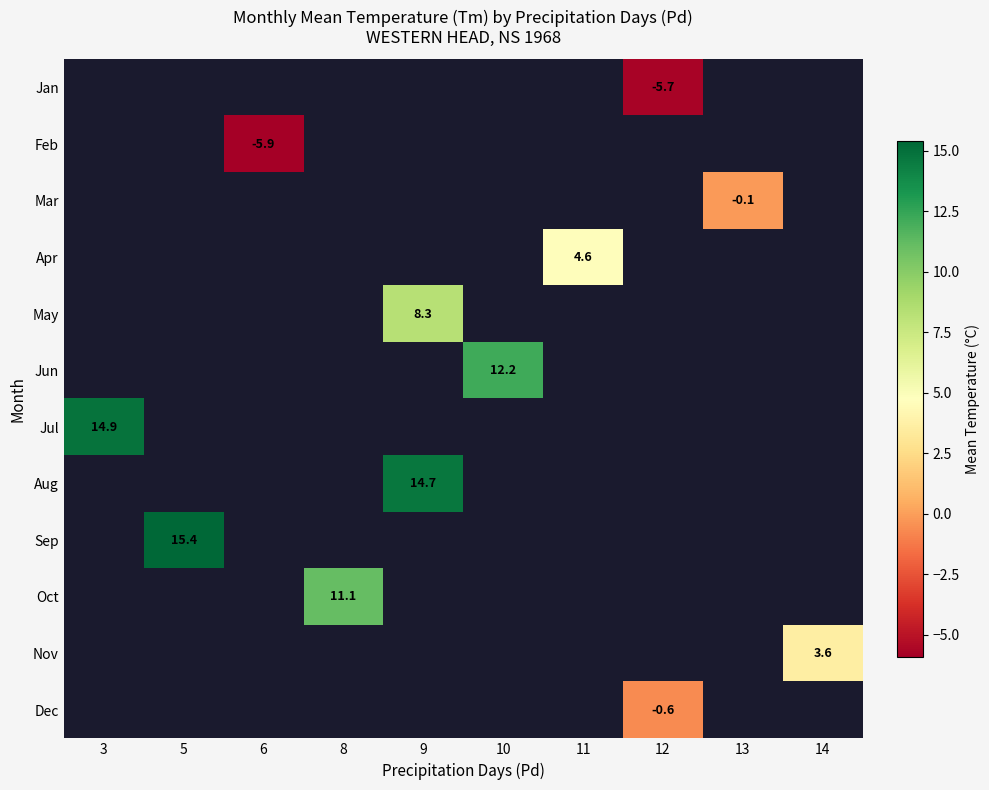

Count the number of categories in the chart.

10